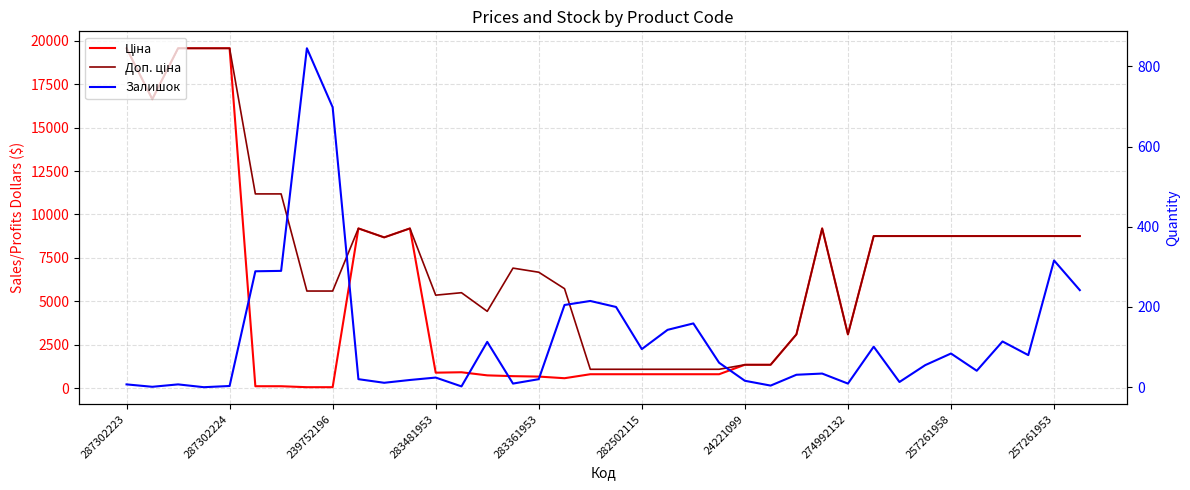

What is the spread (max minus min) of values at 29?

8654.5